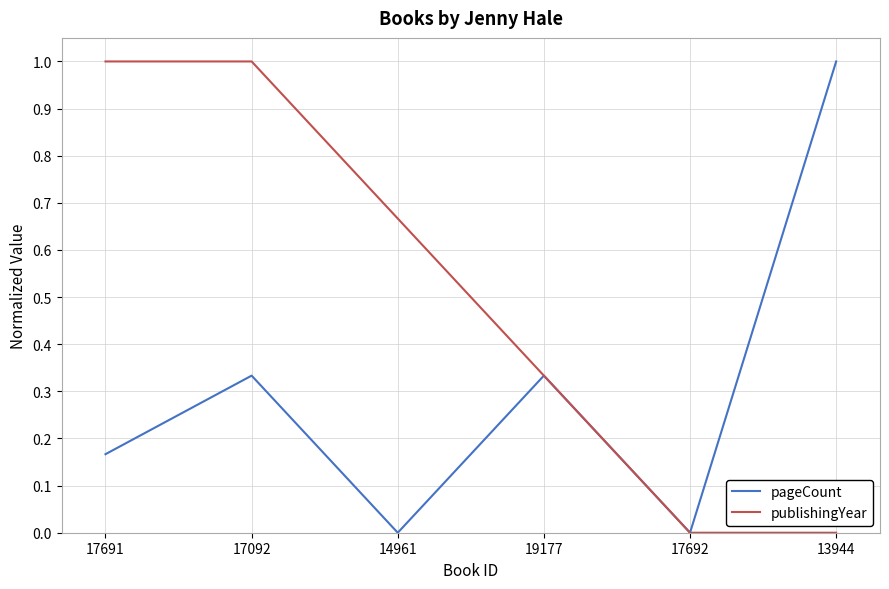

What position from the right is 13944?

1